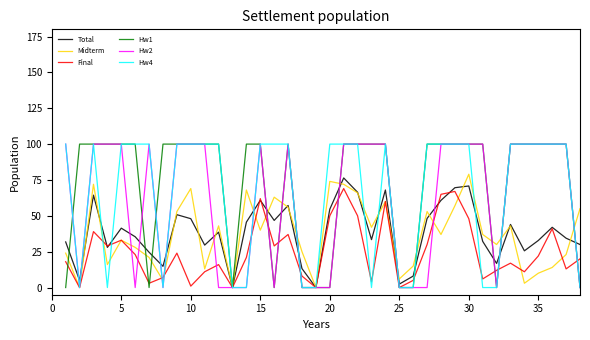

At how many categories does at least one series exceed 13?

35